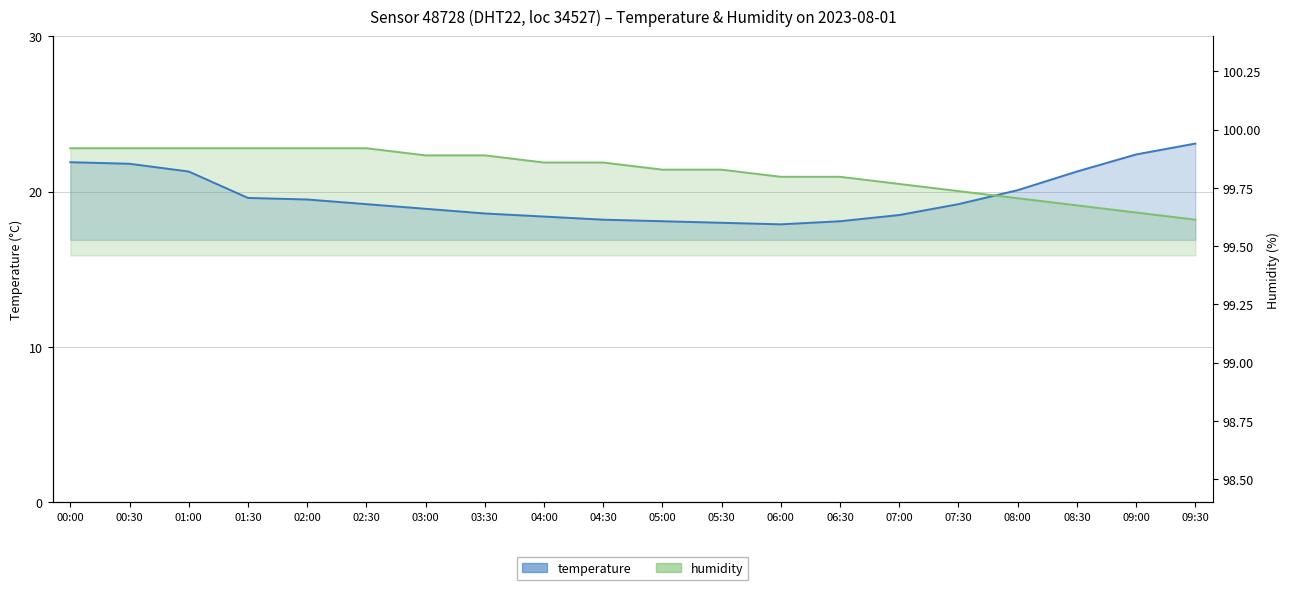

Is the value of temperature at 04:30 greater than the value of humidity at 03:00?

No